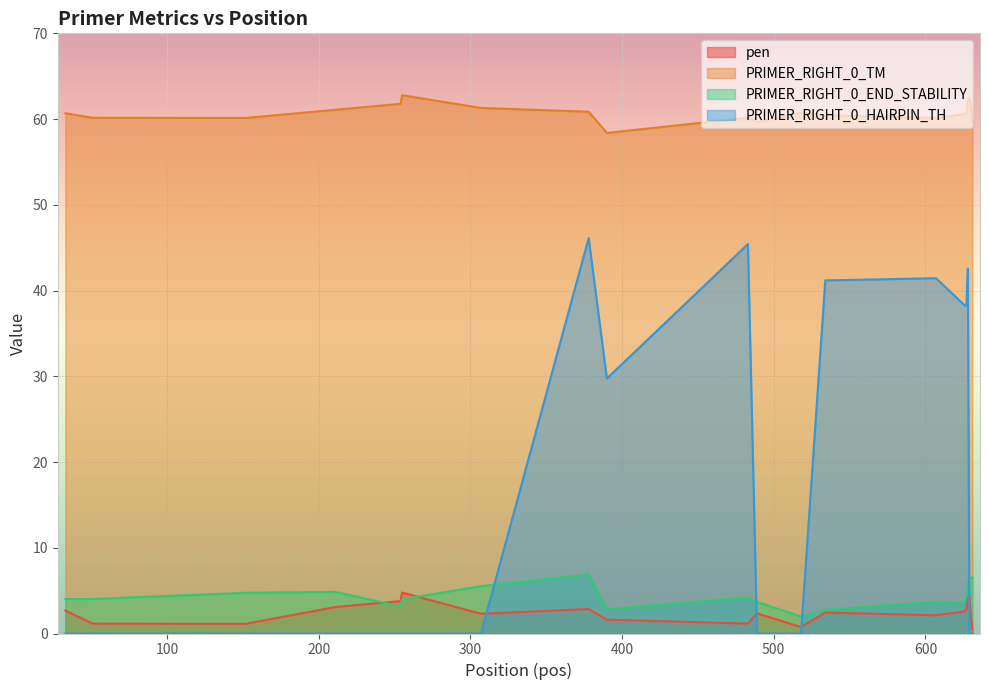

Which series has the largest total across all categories?

PRIMER_RIGHT_0_TM